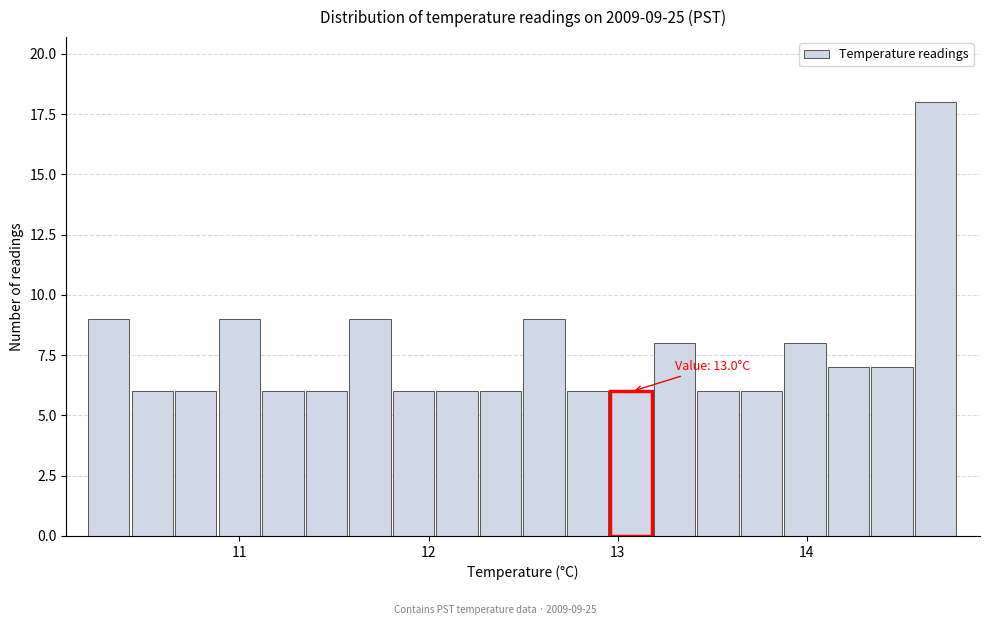

Around what value on the x-axis is the tallest bar? Give the approximate position of its centre, as read against the axis.

14.7